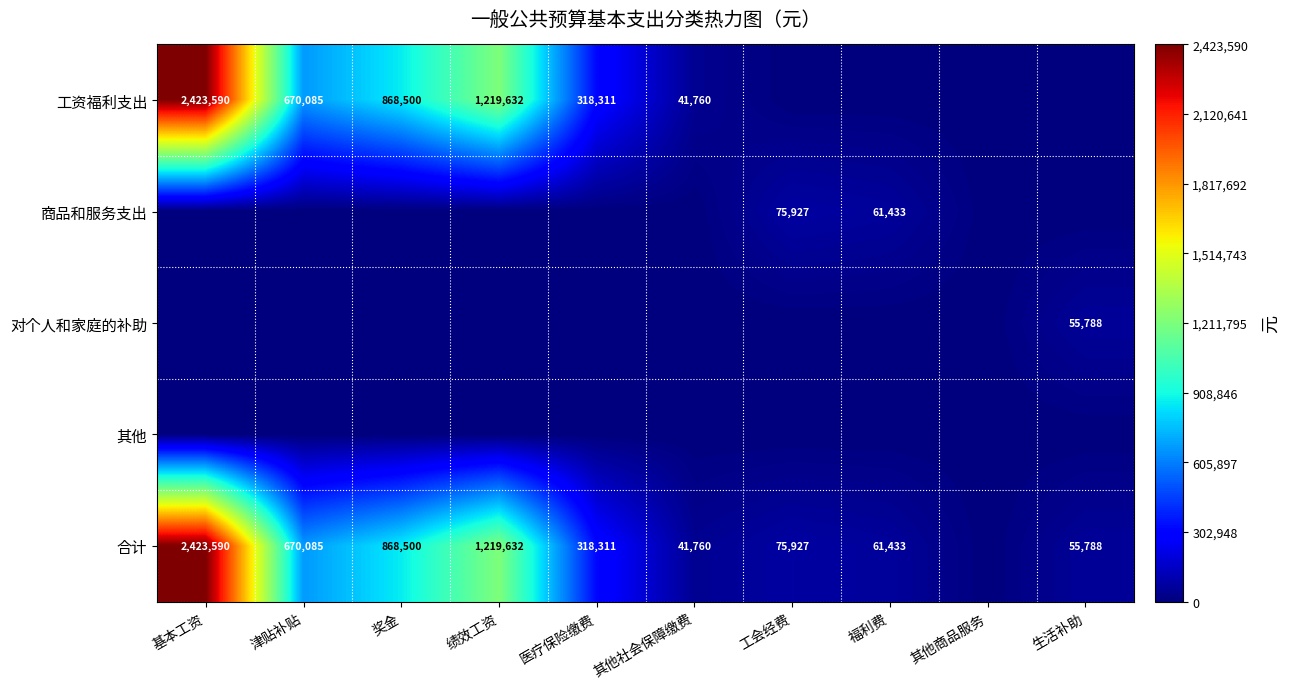

Is it true that 工资福利支出 equals 498950 at 奖金?

False